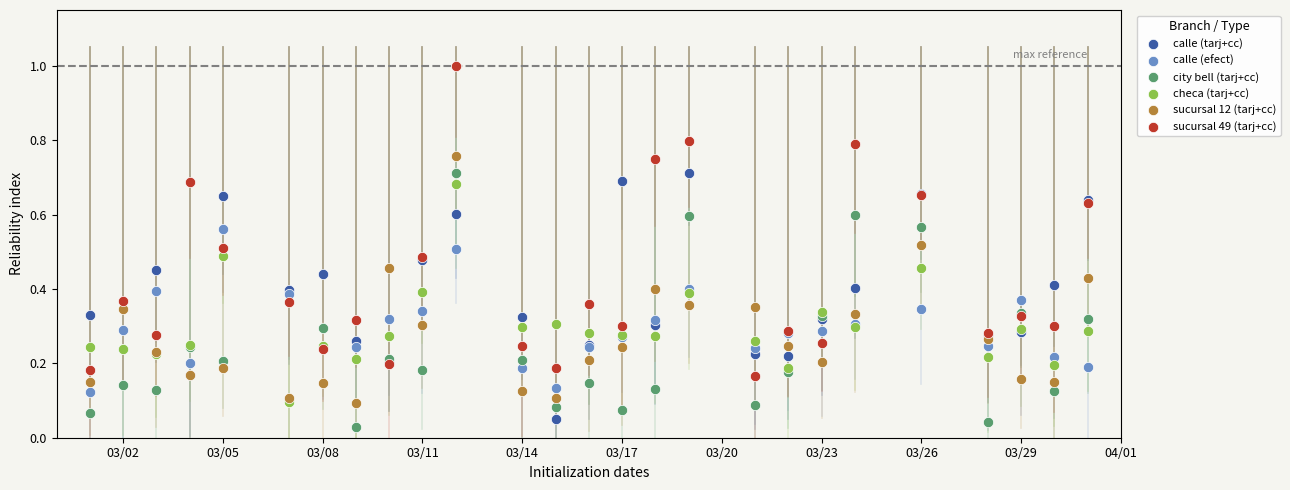

Which series has the widest spread of Y values?

sucursal 49 (tarj+cc)